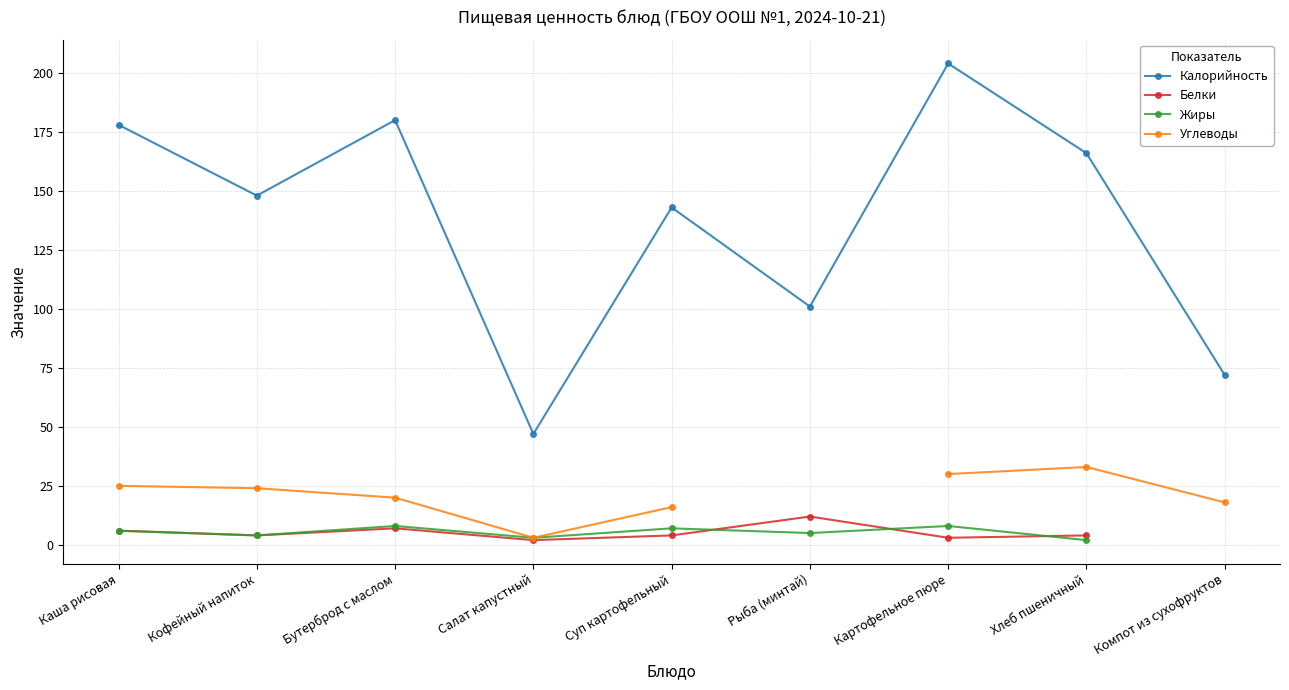

True or false: Жиры and Углеводы cross at least once.

False